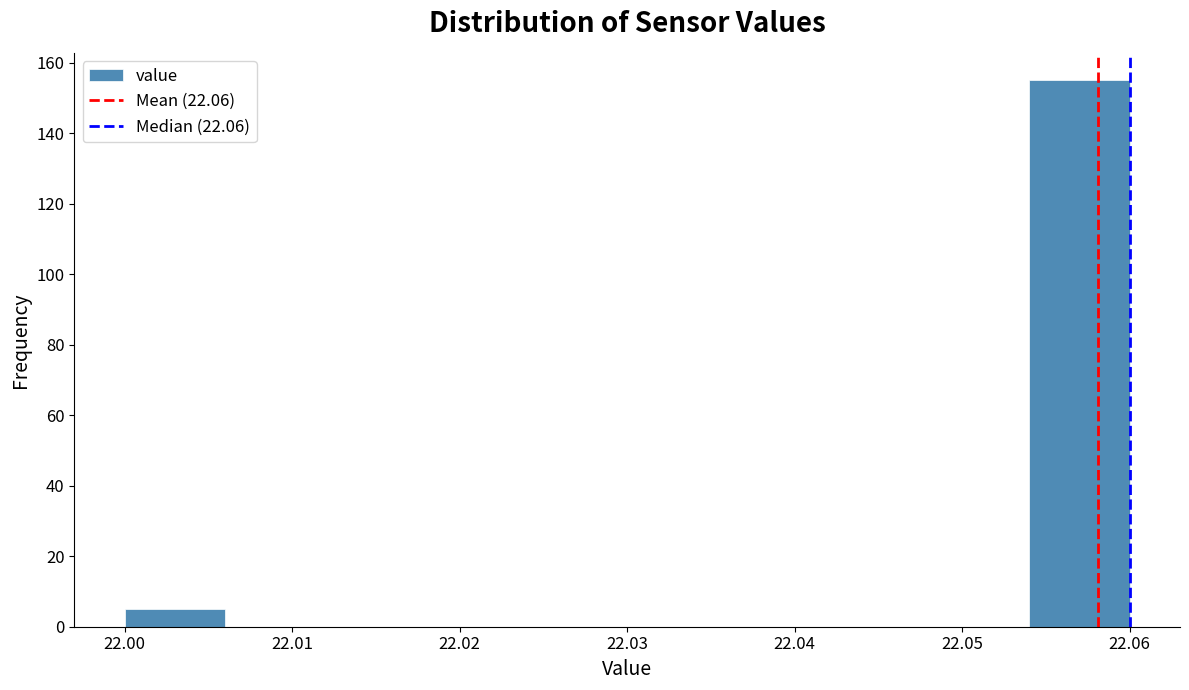

Reading left to right, list every bar in this chart as the range it spans on the x-axis followed by its height. The values are not printed on the chart, so give them approximately, as read against the axis.

22.000 to 22.006: 6
22.006 to 22.012: 0
22.012 to 22.018: 0
22.018 to 22.024: 0
22.024 to 22.030: 0
22.030 to 22.036: 0
22.036 to 22.042: 0
22.042 to 22.048: 0
22.048 to 22.054: 0
22.054 to 22.060: 156